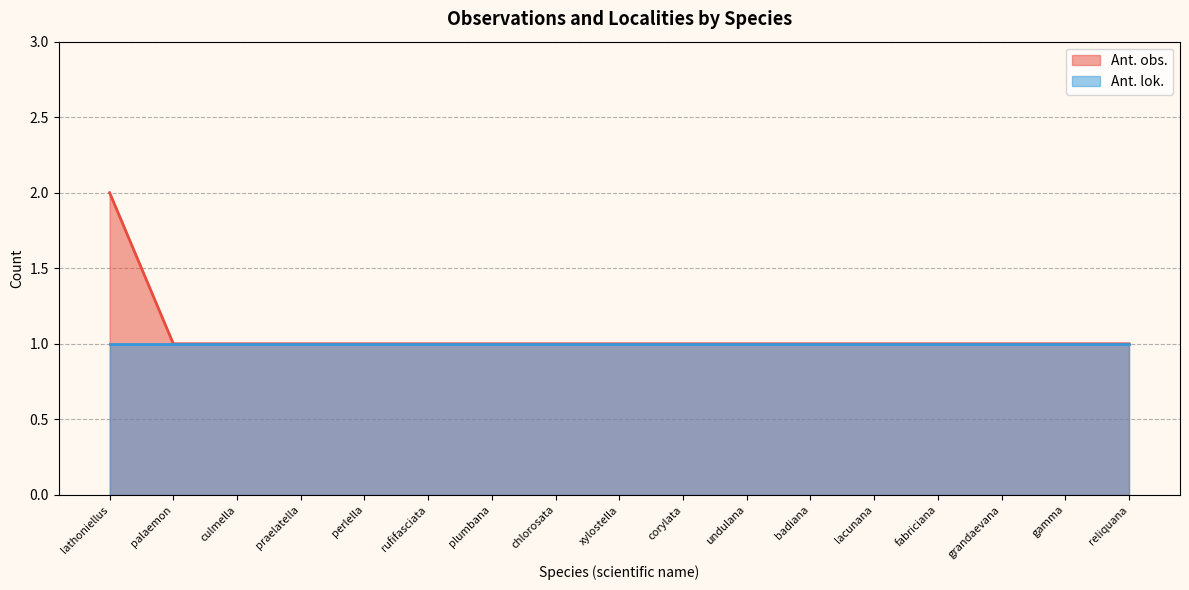

Which label corresponds to the largest value in the chart?

lathoniellus